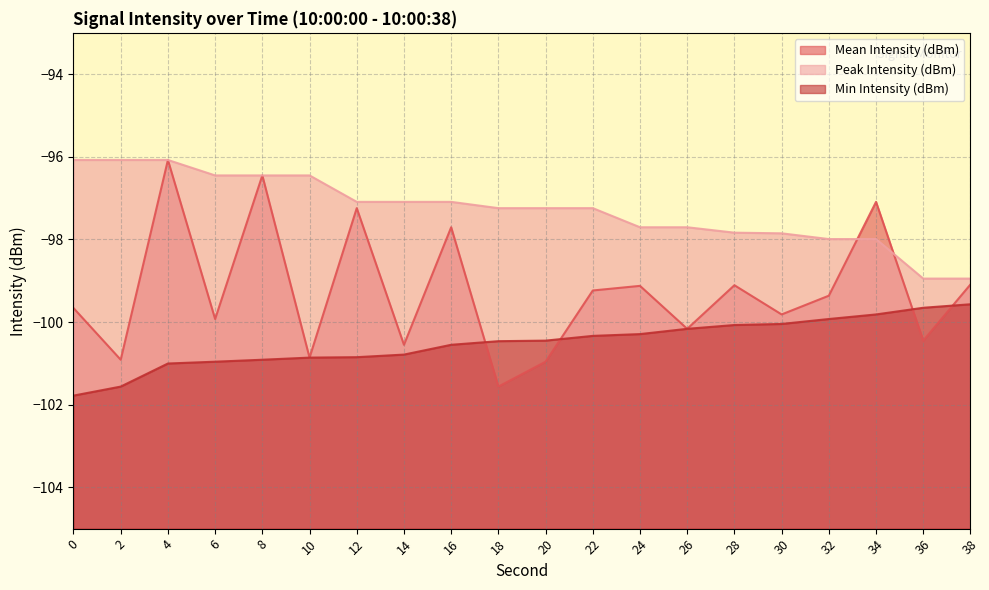

True or false: Peak Intensity (dBm) and Mean Intensity (dBm) cross at least once.

True